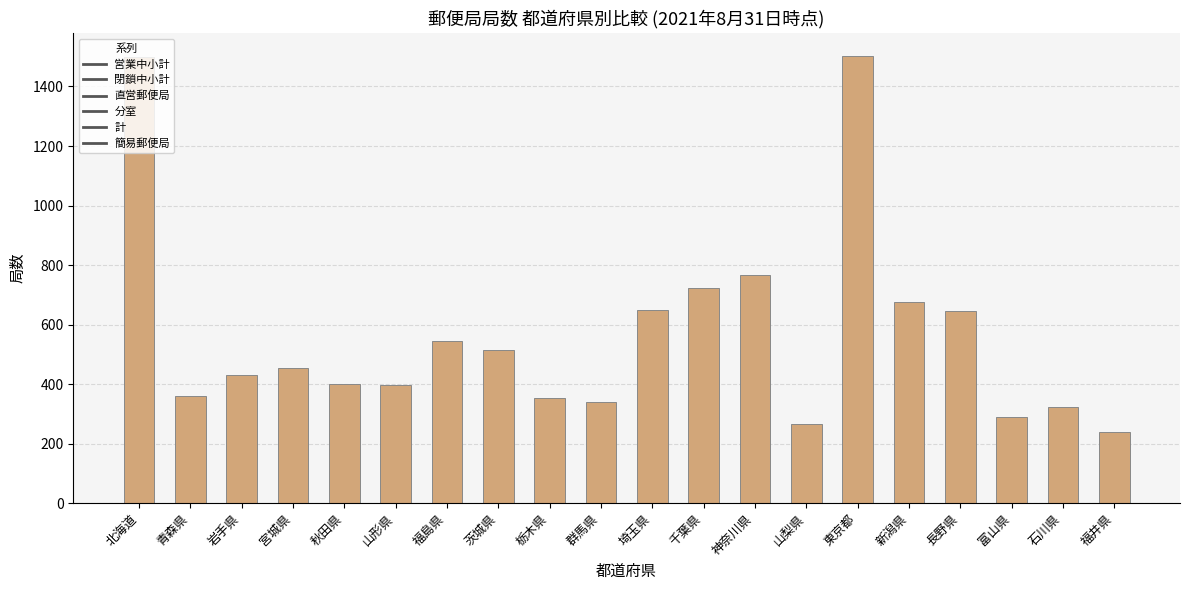

Approximately how many times larger is the value at 群馬県 compared to 長野県?

0.5